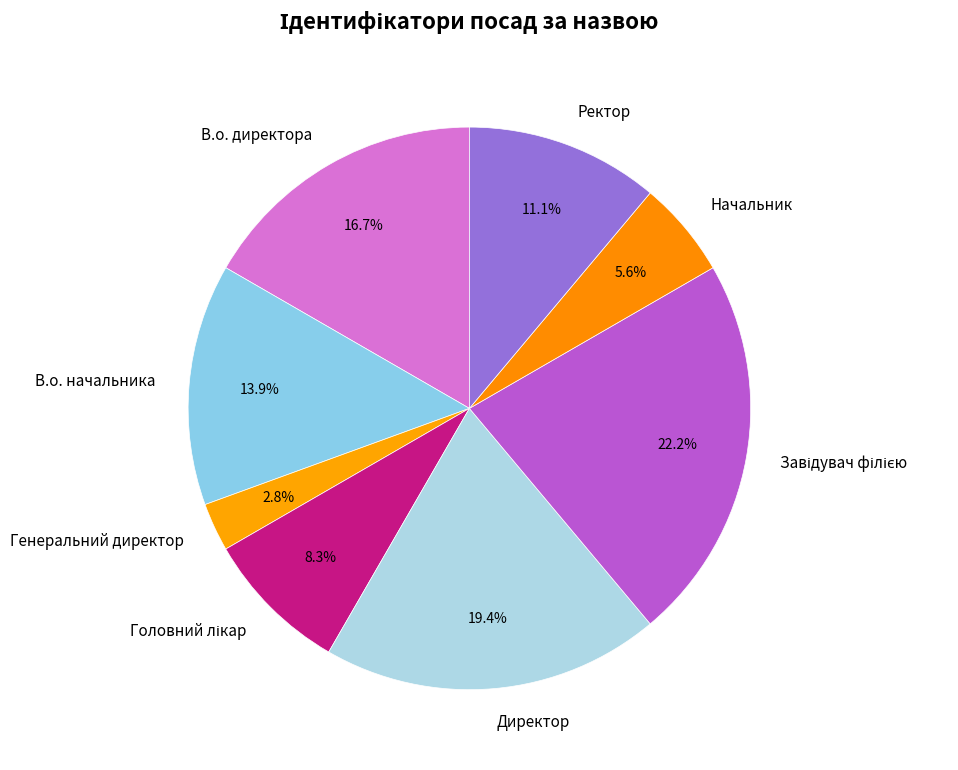

Is there any slice that represents more than half of the pie?

No